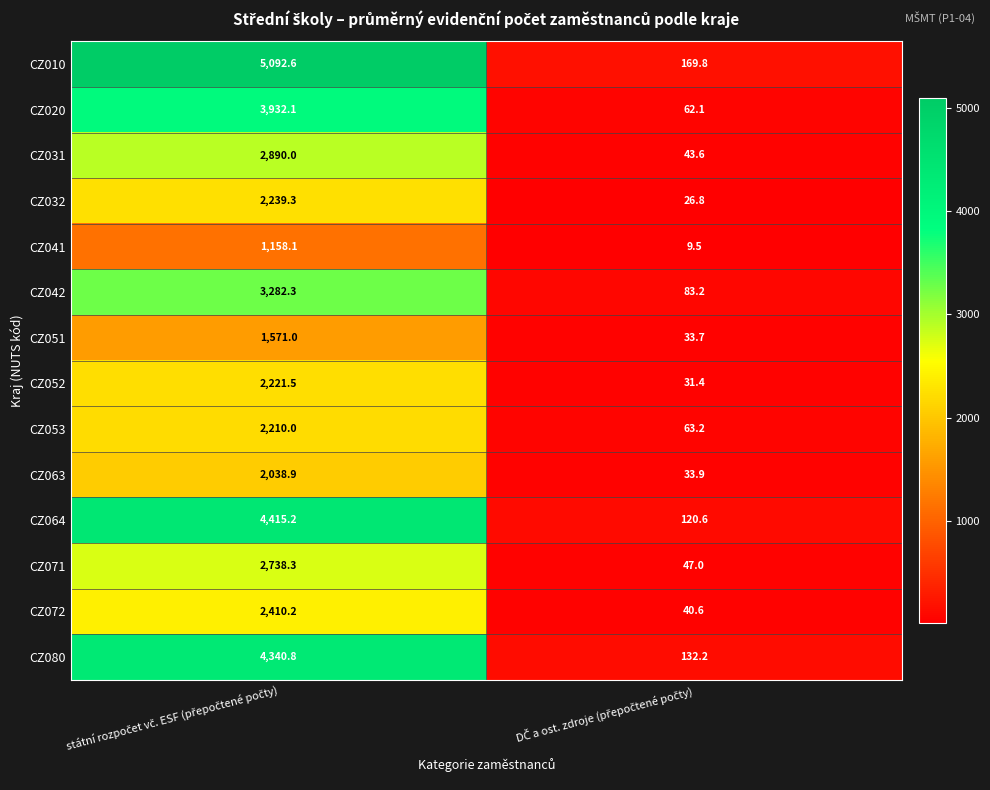

What is the sum of all CZ072 values?

2450.8